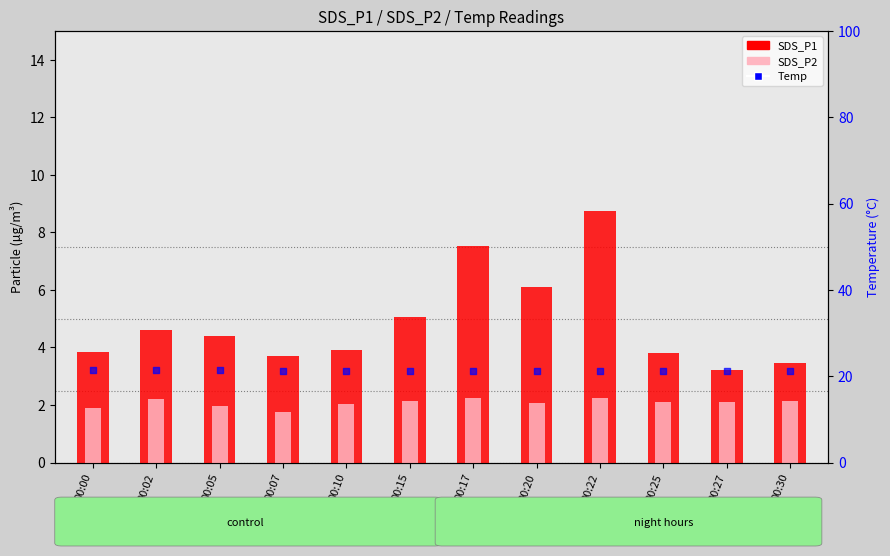

Is the value of SDS_P2 at 00:30 greater than the value of Temp at 00:00?

No